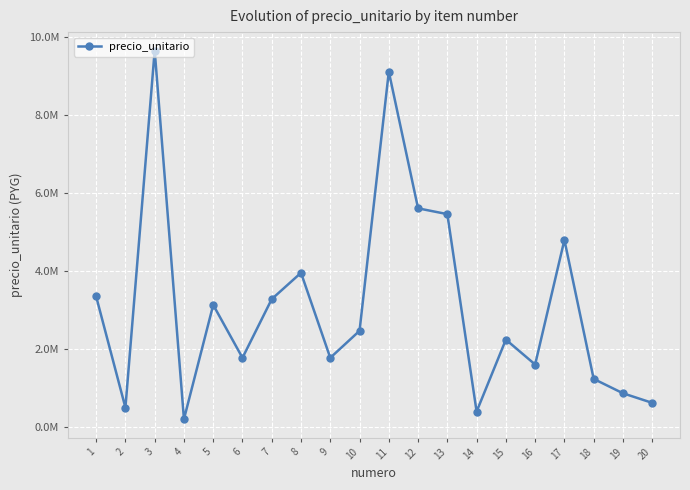

Does the chart have visible grid lines?

Yes